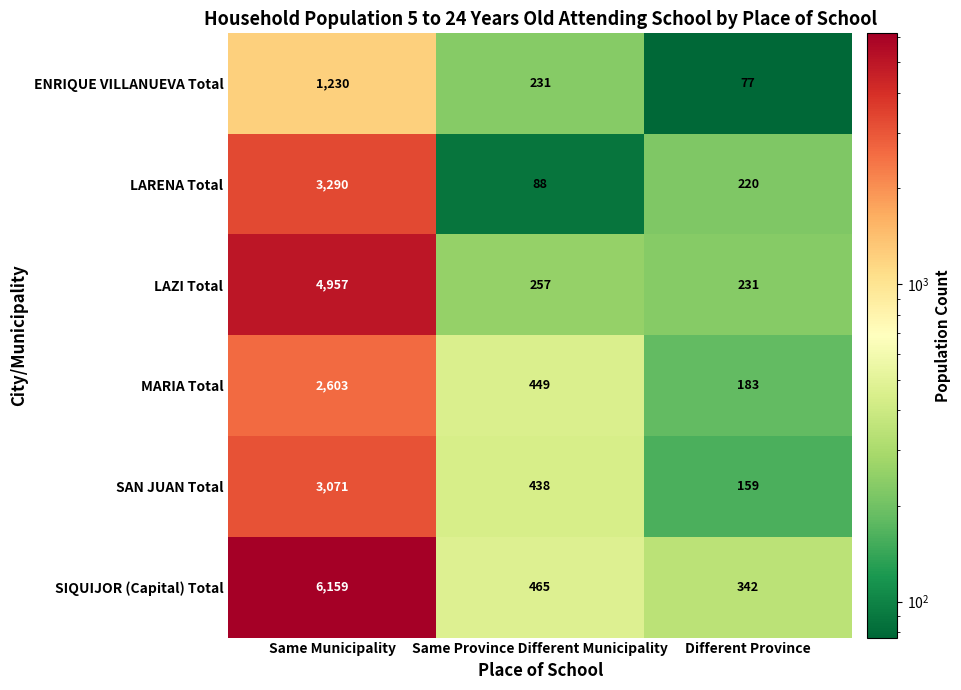

What is the total value across all series at Different Province?

1212